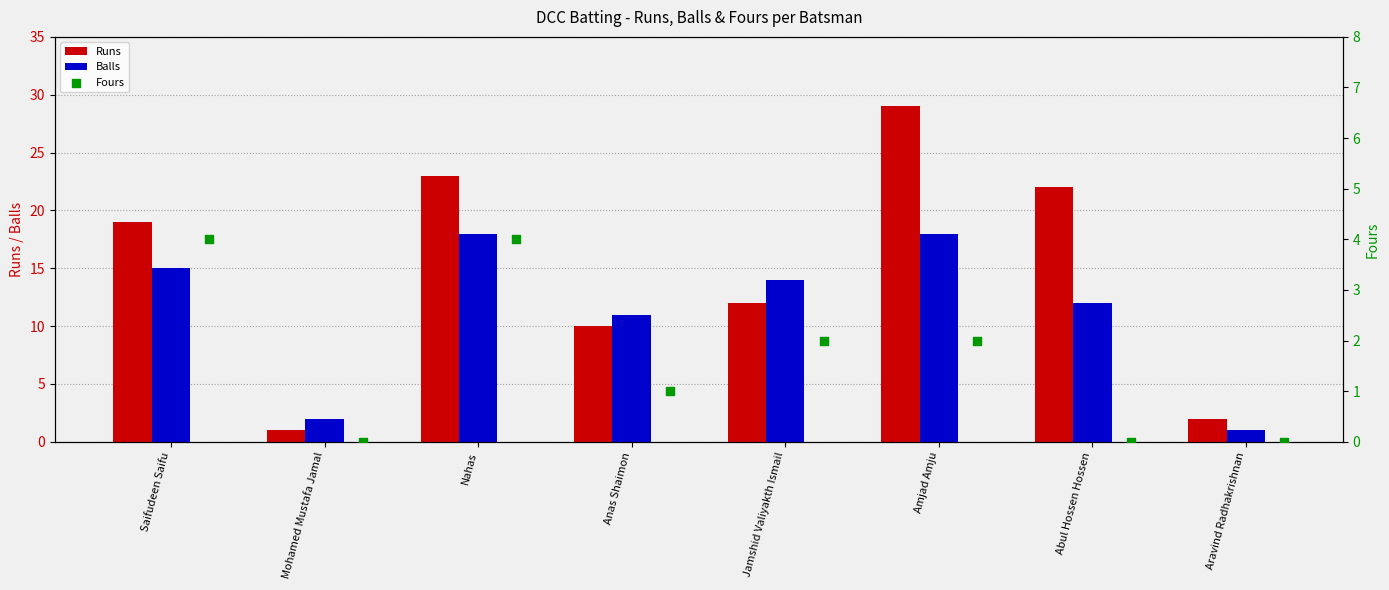

Which series has the largest total across all categories?

Runs